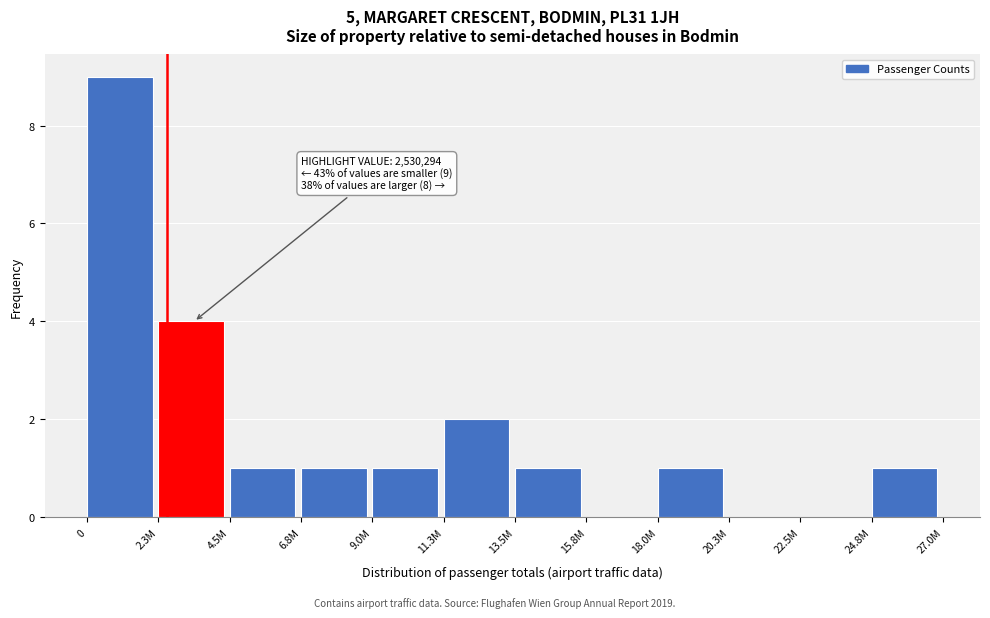

Reading left to right, transcribe all the data shown in this chart.

0=9	2.3M=4	4.5M=1	6.8M=1	9.0M=1	11.3M=2	13.5M=1	15.8M=0	18.0M=1	20.3M=0	22.5M=0	24.8M=1